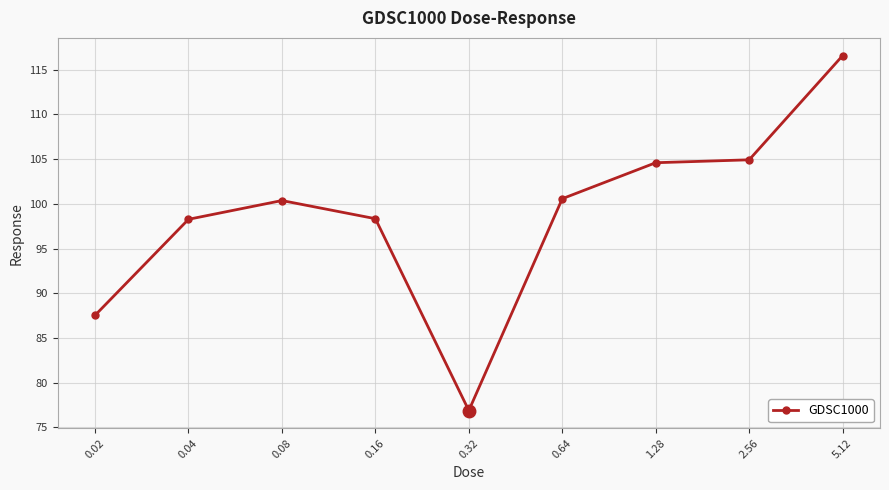

What is the value of the 4th point from the left?

98.3